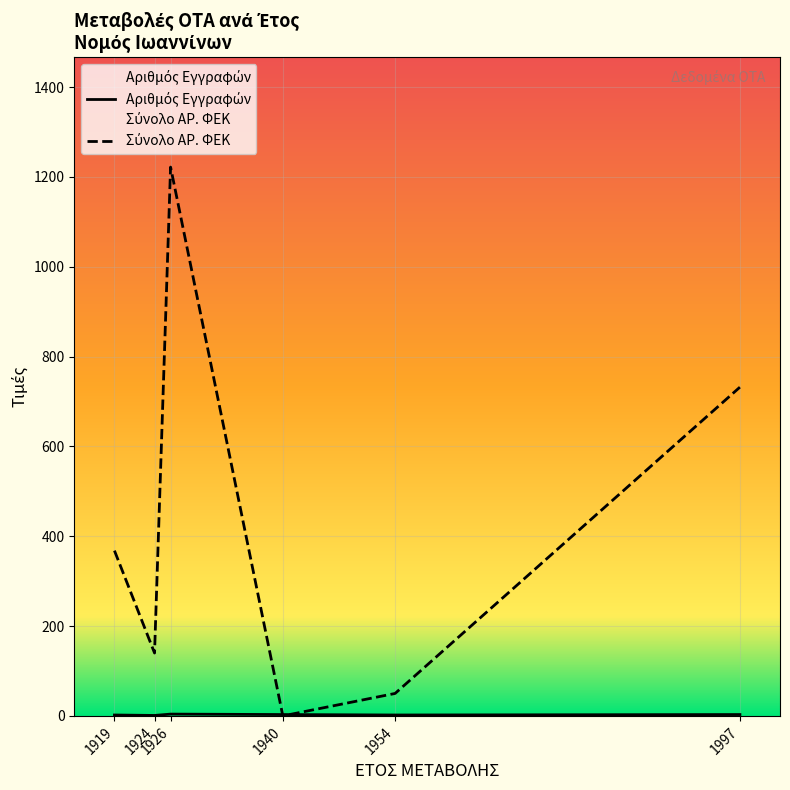

What is the maximum value shown in the chart?

1222